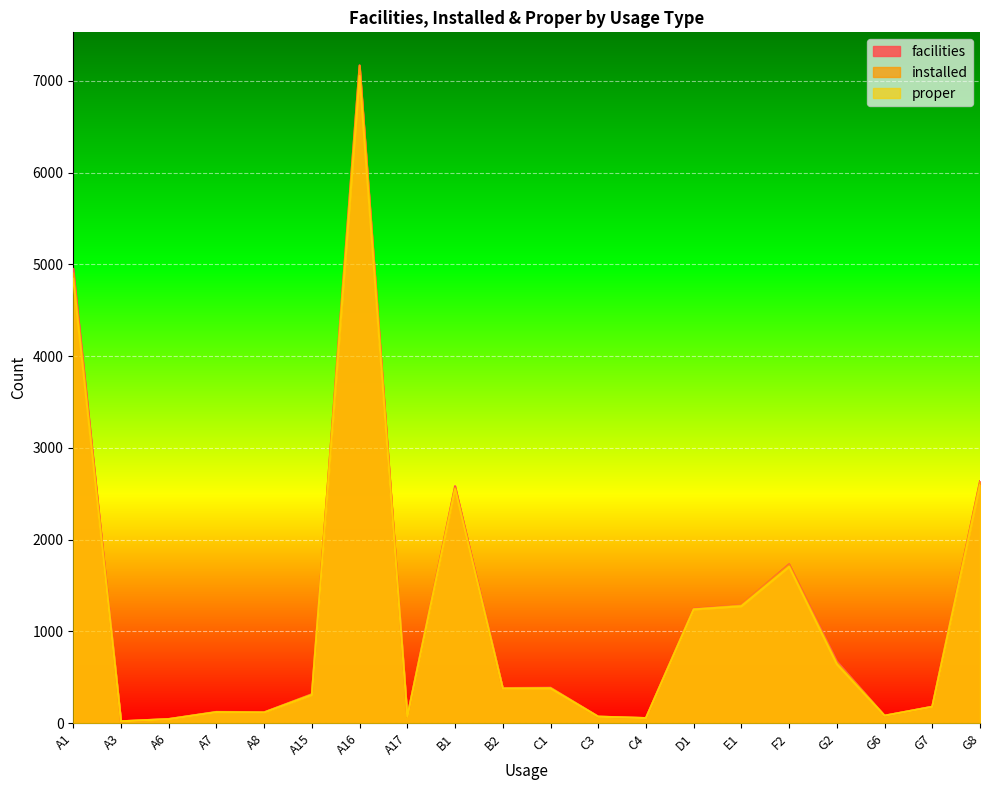

Reading left to right, list all the values displayed in this chart.

facilities: A1=4950	A3=21	A6=46	A7=124	A8=120	A15=317	A16=7169	A17=71	B1=2583	B2=383	C1=388	C3=72	C4=56	D1=1247	E1=1287	F2=1732	G2=676	G6=82	G7=180	G8=2637
installed: A1=4900	A3=21	A6=46	A7=121	A8=117	A15=314	A16=7162	A17=70	B1=2563	B2=378	C1=384	C3=72	C4=56	D1=1243	E1=1285	F2=1723	G2=661	G6=82	G7=180	G8=2625
proper: A1=4842	A3=21	A6=44	A7=121	A8=117	A15=309	A16=7052	A17=70	B1=2550	B2=378	C1=380	C3=71	C4=56	D1=1240	E1=1275	F2=1704	G2=643	G6=82	G7=179	G8=2596